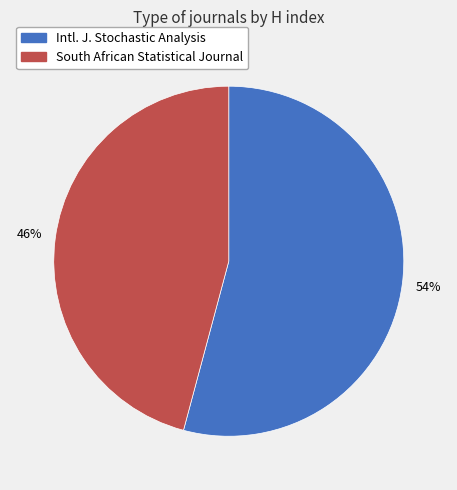

To the nearest percent, what is the average slice percentage?

50%